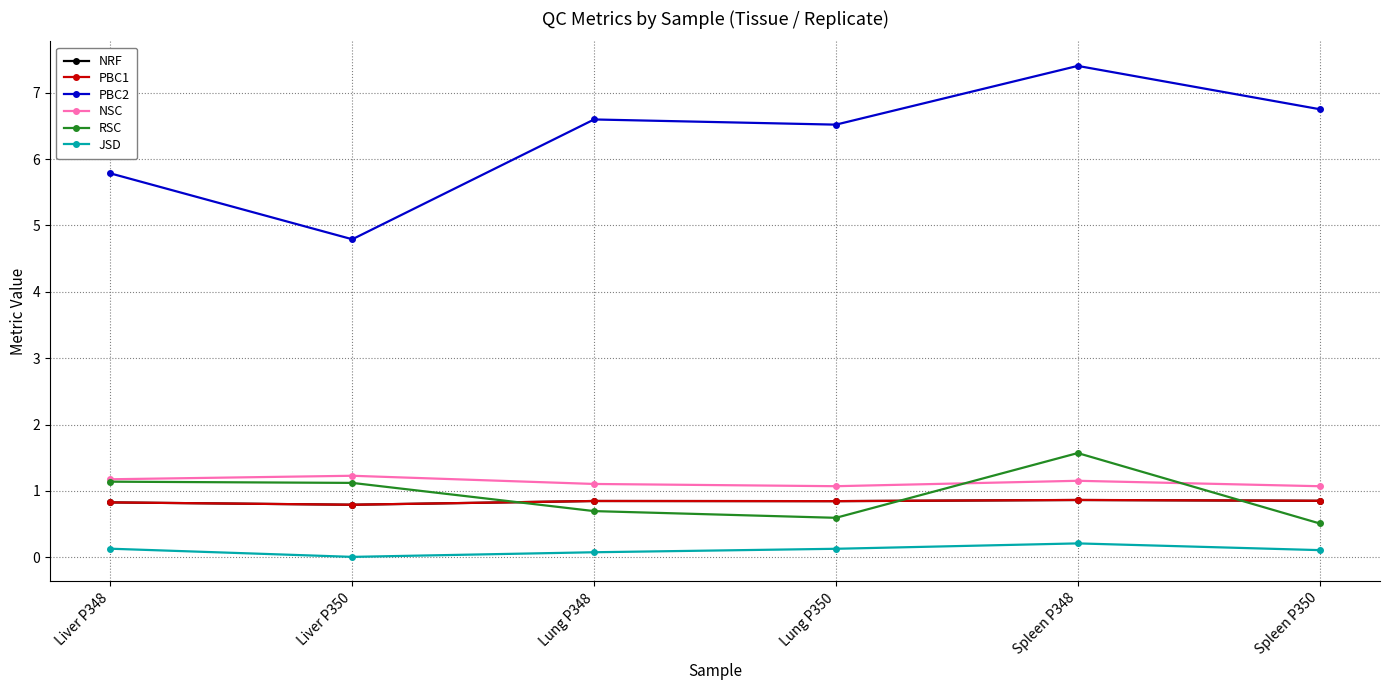

True or false: PBC1 and NRF cross at least once.

False